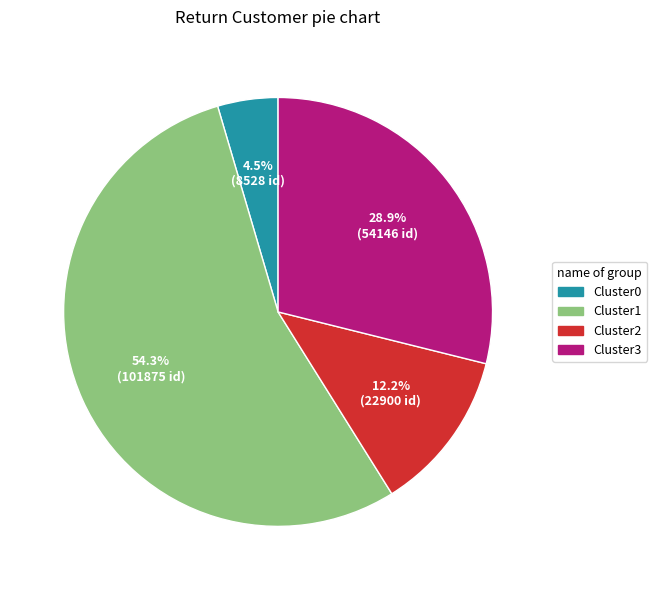

To the nearest percent, what is the difference between the largest and smallest slice percentages?

50%